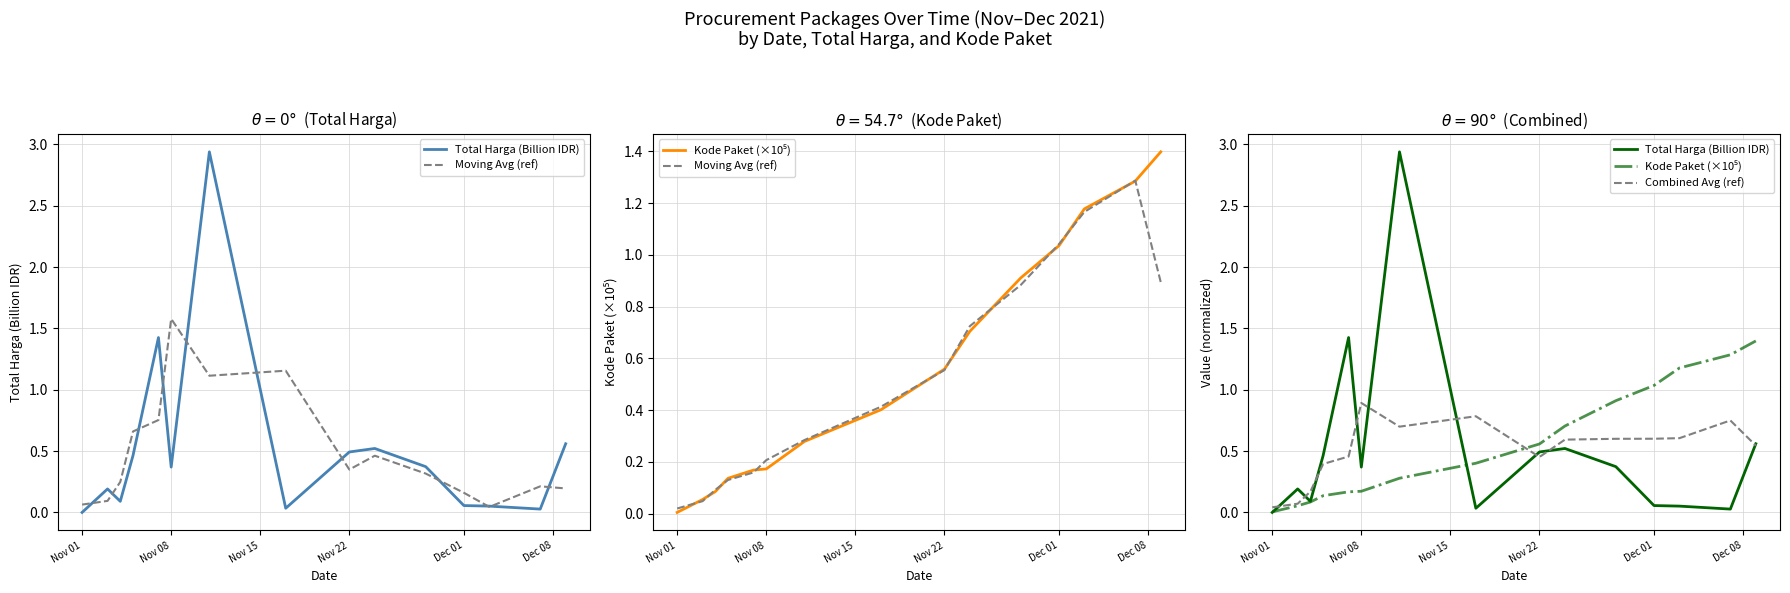

How many data points does each series have?

15